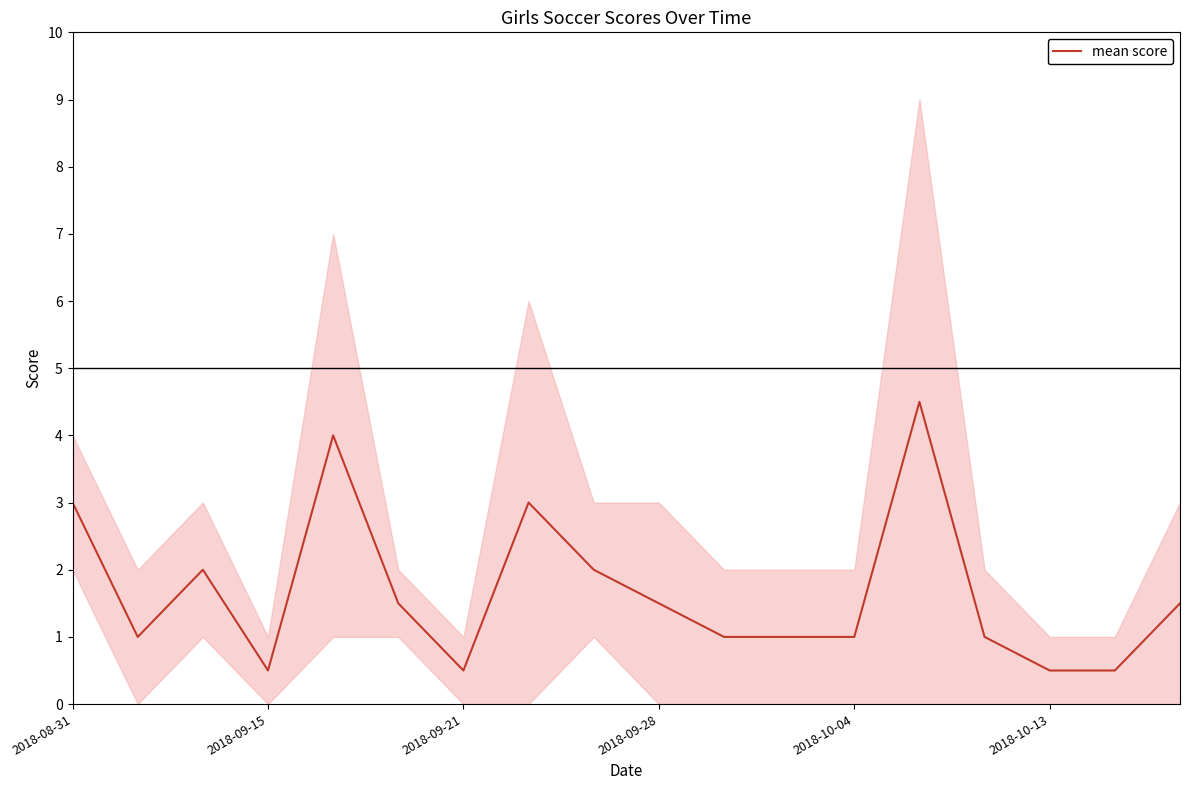

The value at 16 is 0.5. True or false?

True